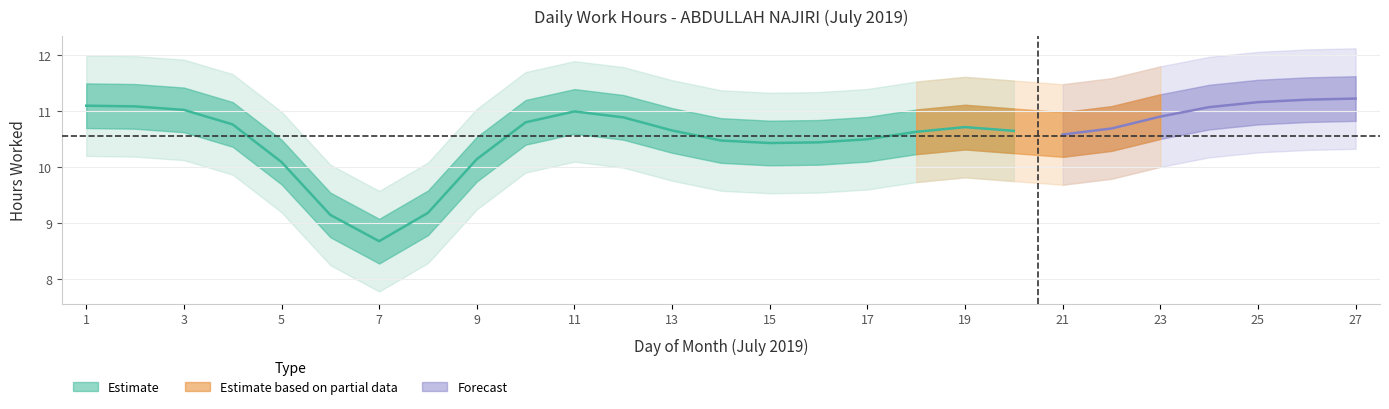

Which label corresponds to the largest value in the chart?

27